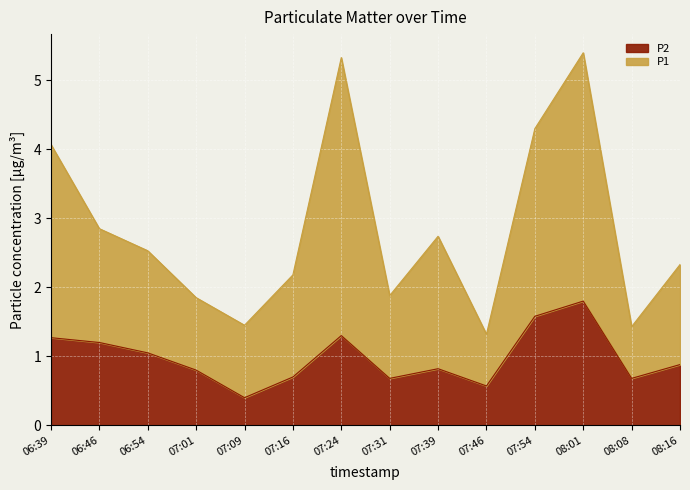

Where does the P1 series first go above 2?

06:39